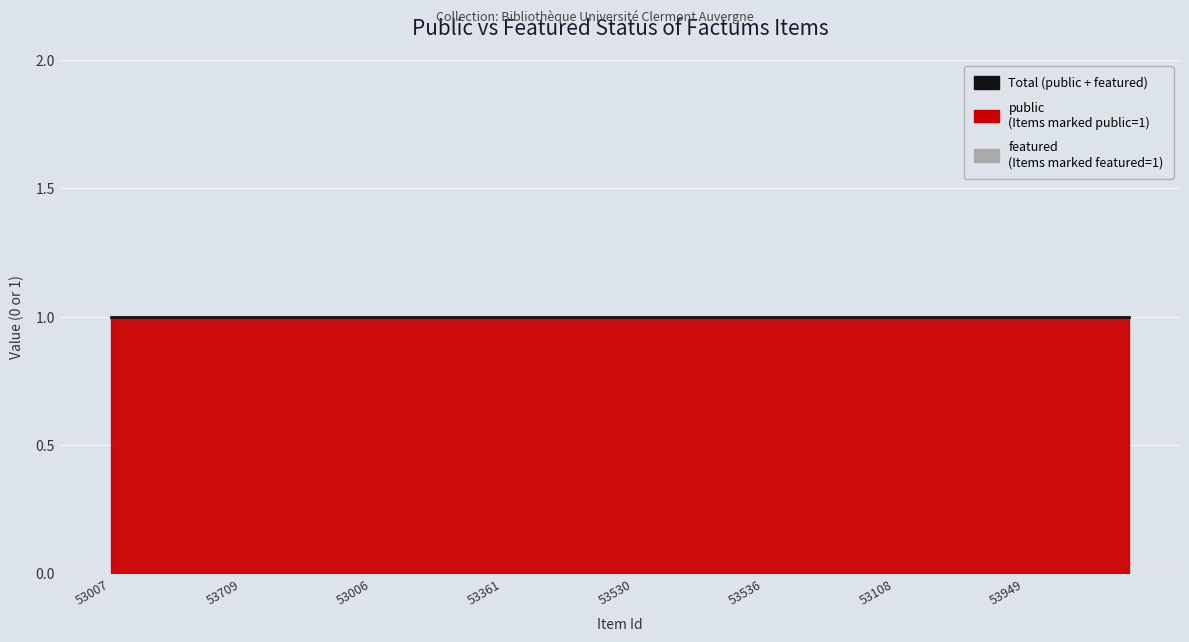

What is the label of the 2nd point from the right?

53951